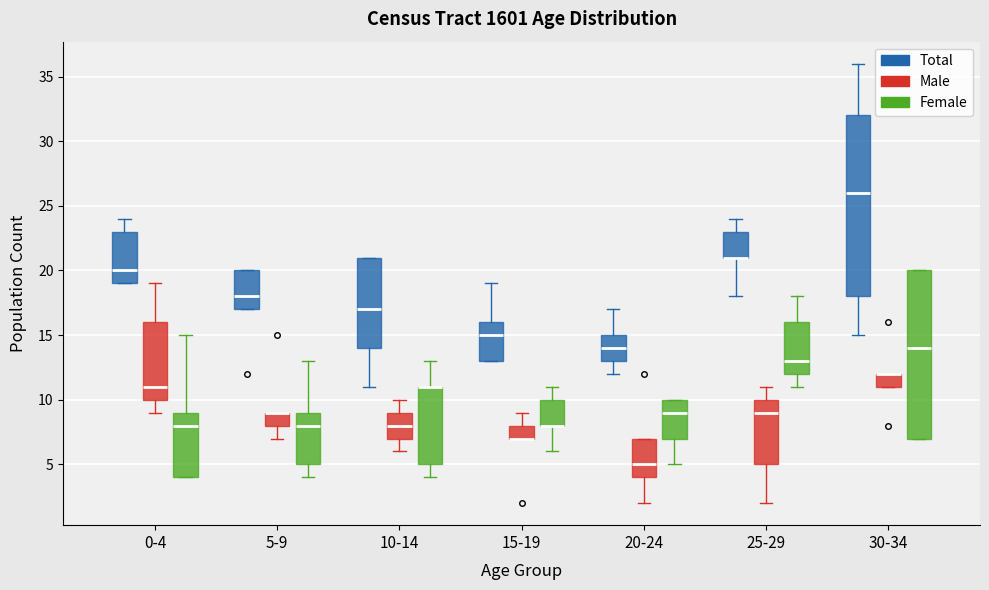

Where is the upper edge of the box for 15-19 (Male) on the y-axis? The values are not printed on the chart, so give them approximately, as read against the axis.

8